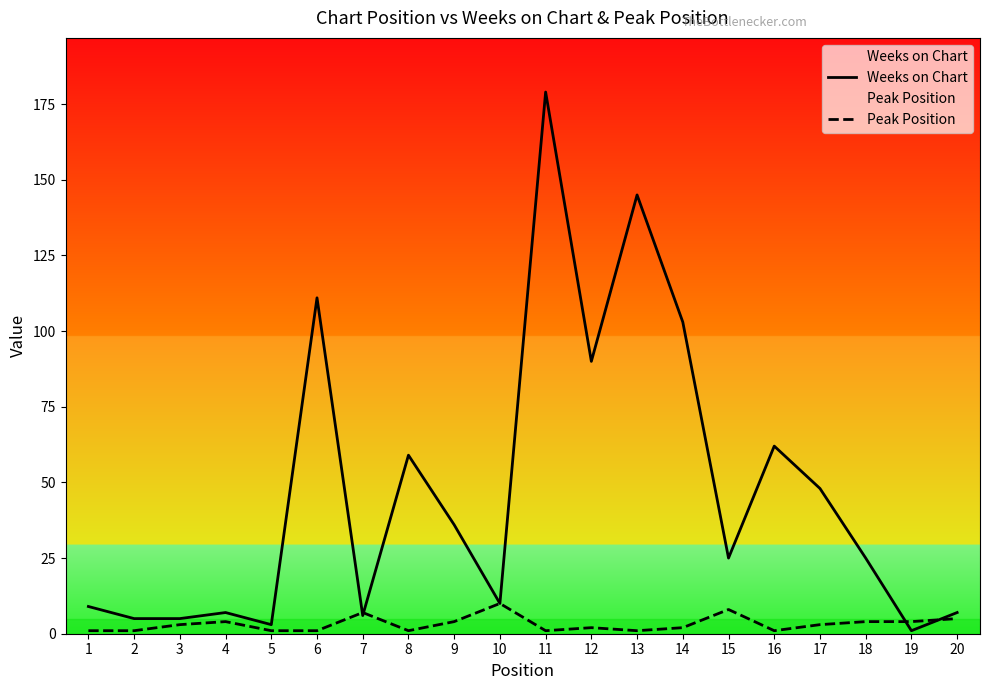

At how many categories does at least one series exceed 90?

4